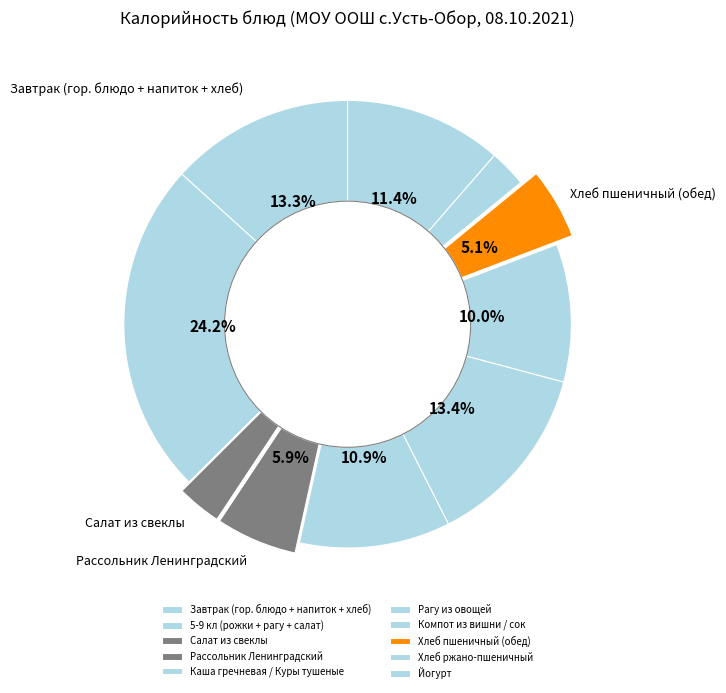

How many segments does this pie chart have?

10